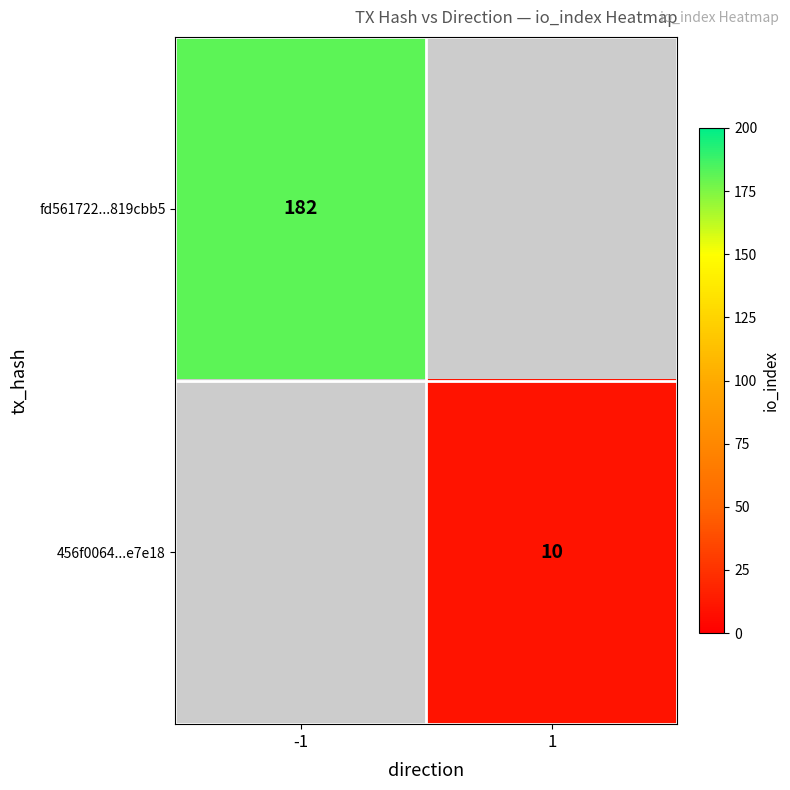

Is it true that fd561722...819cbb5 equals 104 at -1?

False